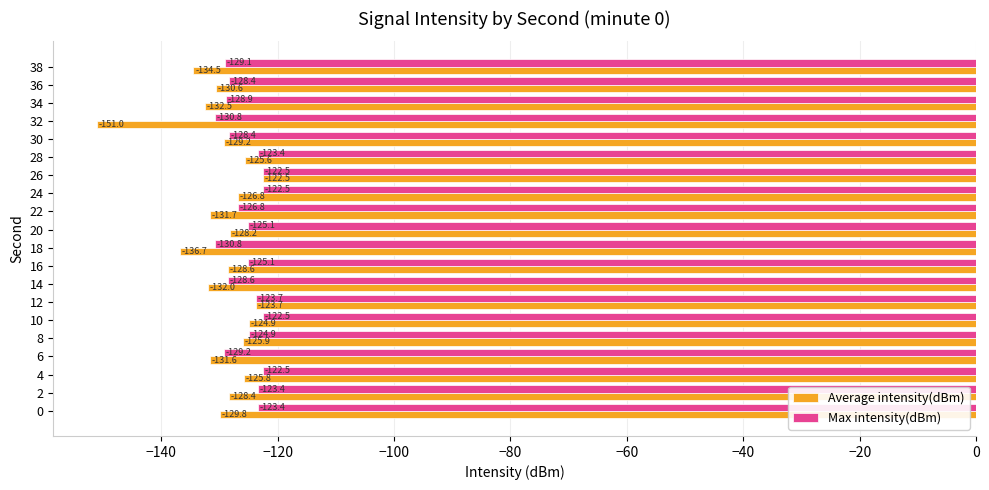

True or false: Max intensity(dBm) has a value of -128.9 at 34.

True